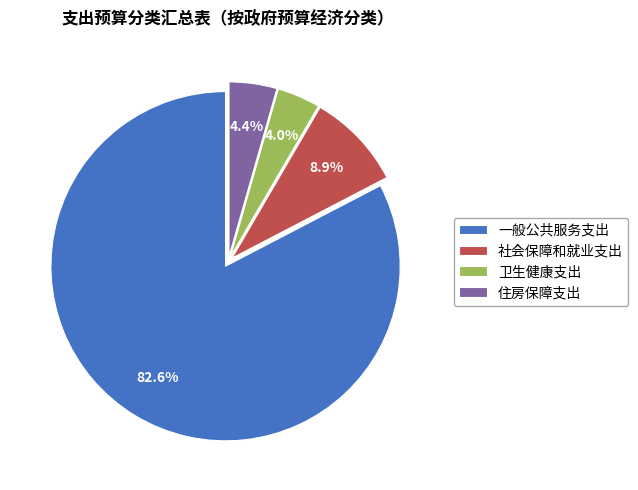

Is the sum of 社会保障和就业支出 and 住房保障支出 greater than half?

No